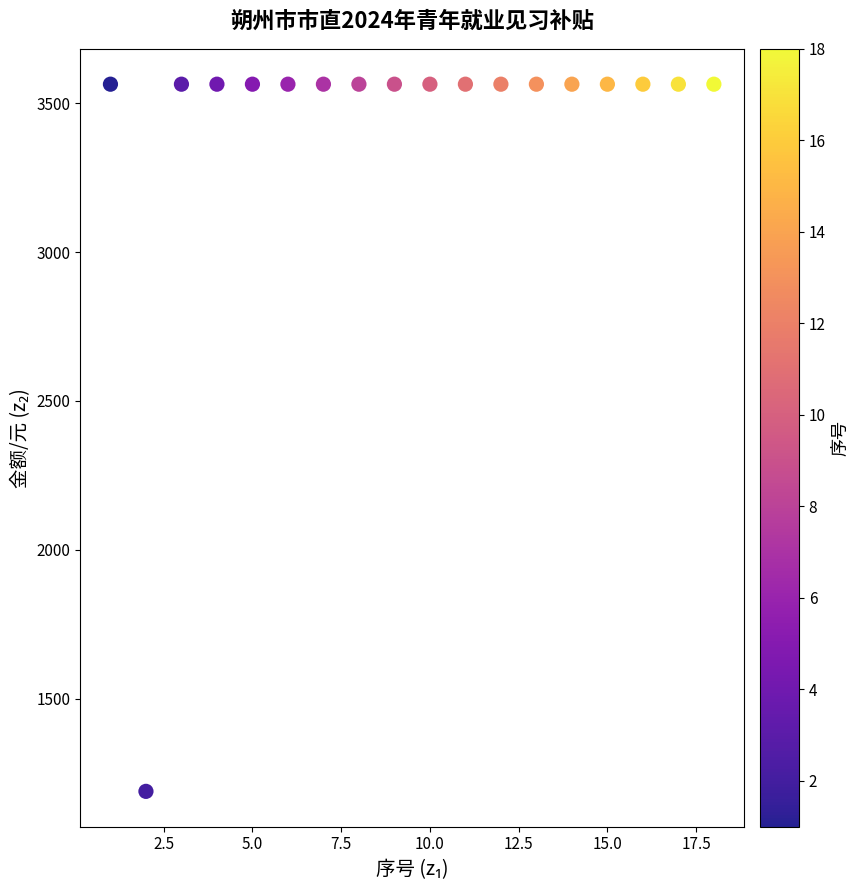

What is the range of Y values (max minus min)?

2376